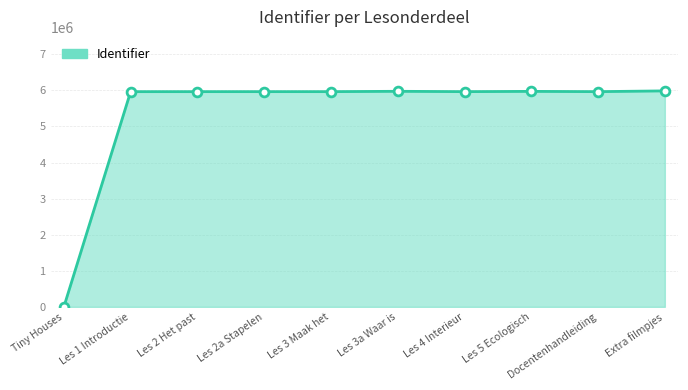

What is the change in value from Tiny Houses to Les 1 Introductie?

+5964056